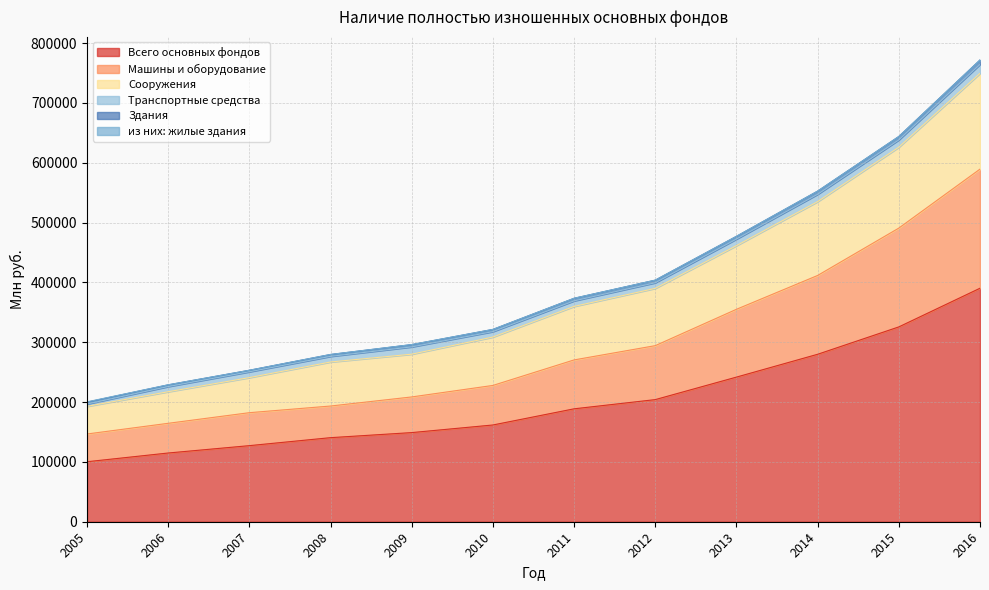

At which category is the sum across all series the highest?

2016